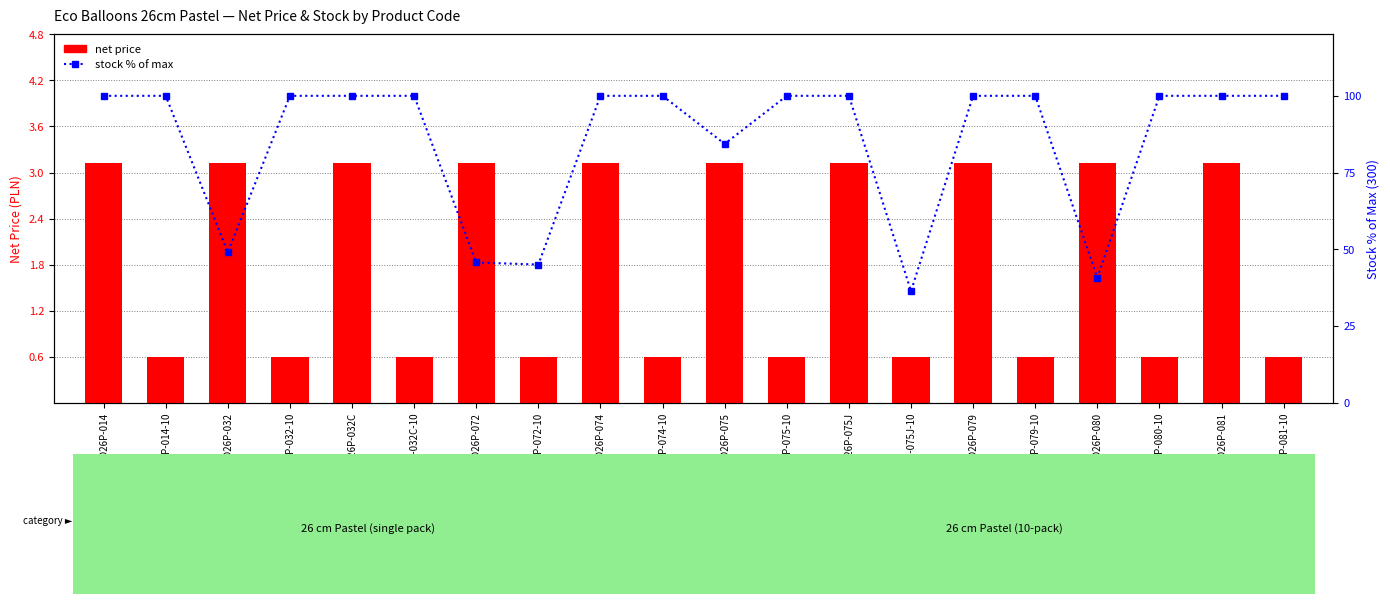

What value does the stock % of max series have at ECO26P-032C-10?

100.0